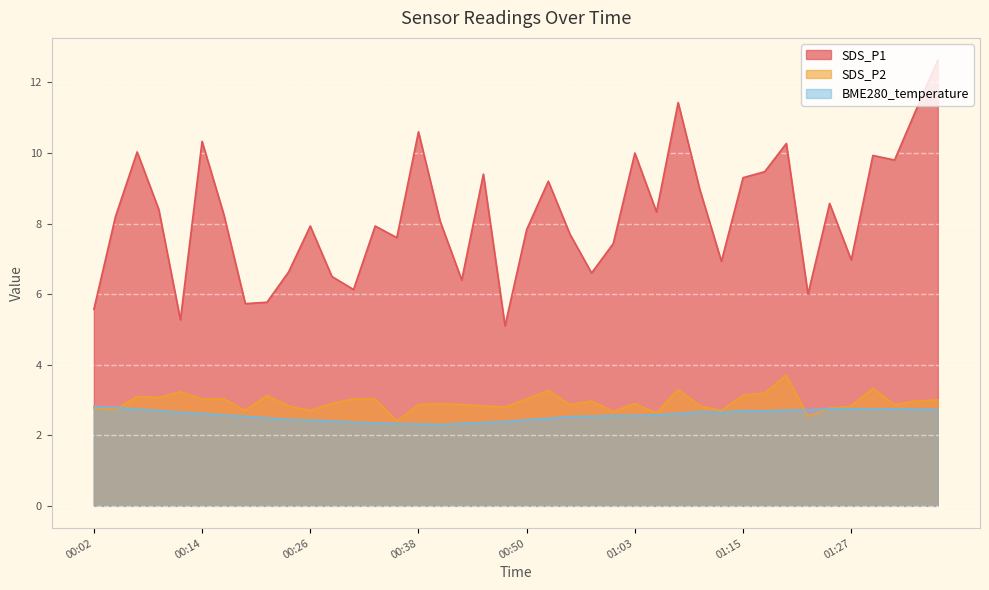

True or false: SDS_P1 and BME280_temperature intersect in this chart.

False